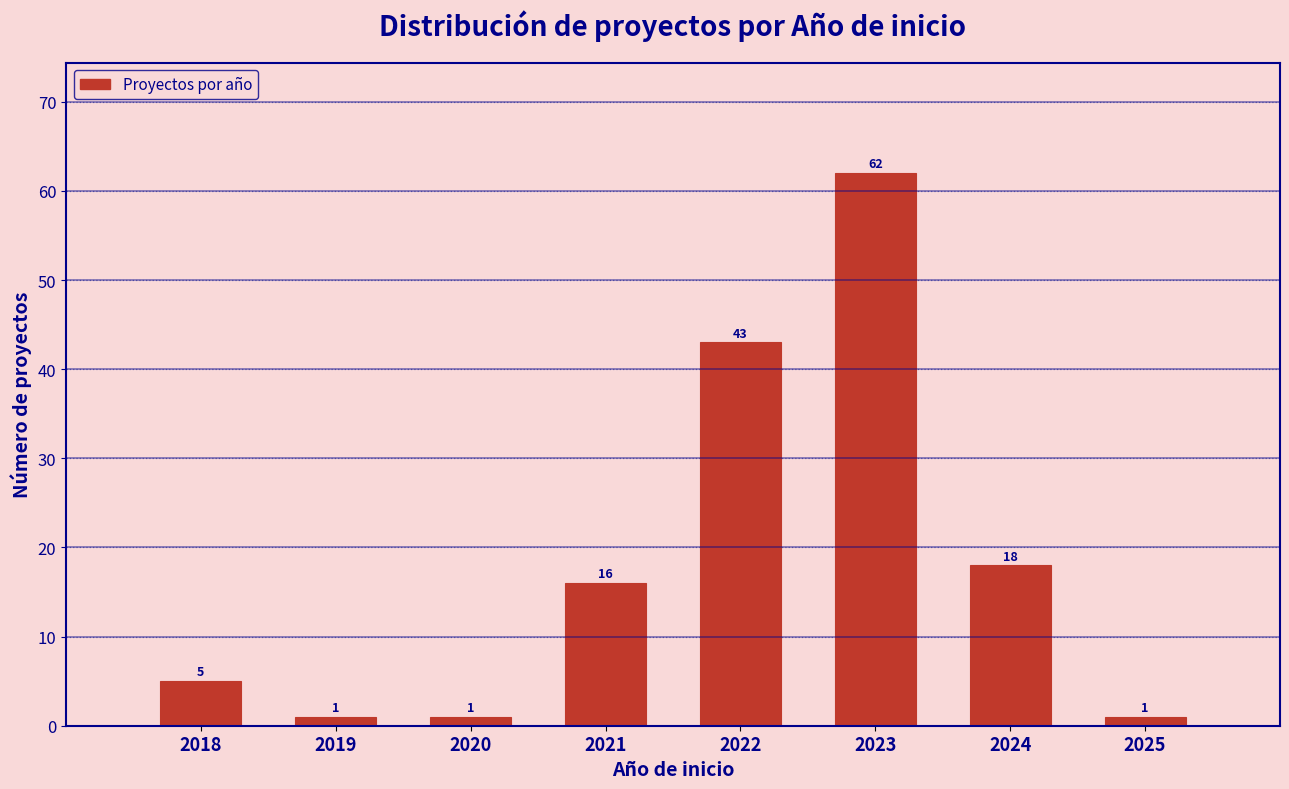

Reading left to right, what are all the values shown in this chart?

2018=5	2019=1	2020=1	2021=16	2022=43	2023=62	2024=18	2025=1